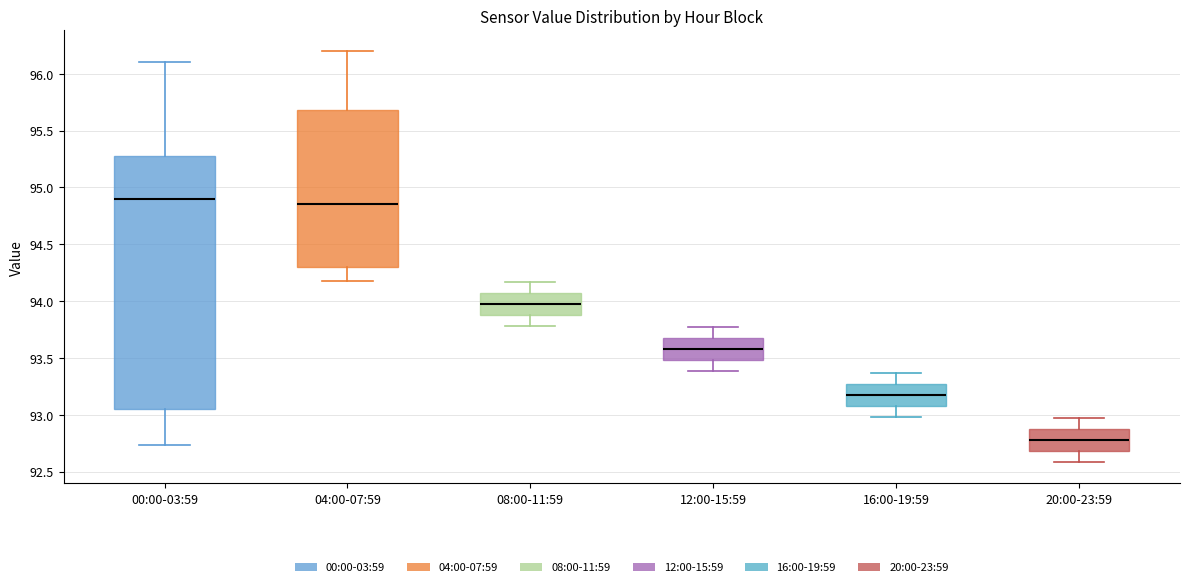

Reading left to right, transcribe this box plot: for each box, give where its median line is, the range the box spans, and where its two whiskers end, as read against the y-axis. The values are not printed on the chart, so give them approximately, as read against the axis.

00:00-03:59: median 94.90, box 93.05 to 95.25, whiskers 92.75 to 96.10
04:00-07:59: median 94.85, box 94.30 to 95.70, whiskers 94.20 to 96.20
08:00-11:59: median 94.00, box 93.90 to 94.05, whiskers 93.80 to 94.15
12:00-15:59: median 93.60, box 93.50 to 93.65, whiskers 93.40 to 93.75
16:00-19:59: median 93.20, box 93.10 to 93.25, whiskers 93.00 to 93.35
20:00-23:59: median 92.80, box 92.70 to 92.85, whiskers 92.60 to 92.95